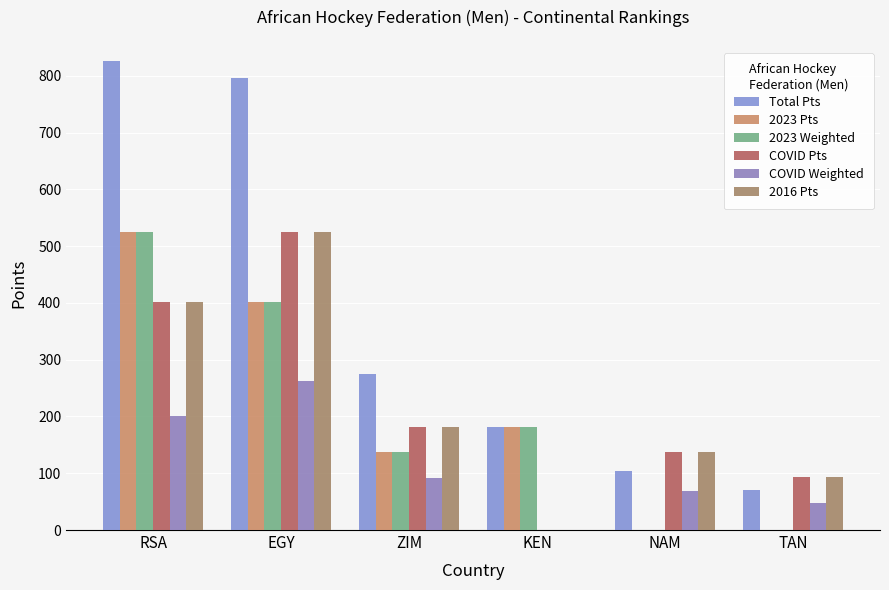

Rank the series by their maximum value, from highest to lowest.

Total Pts, 2023 Pts, 2023 Weighted, COVID Pts, 2016 Pts, COVID Weighted